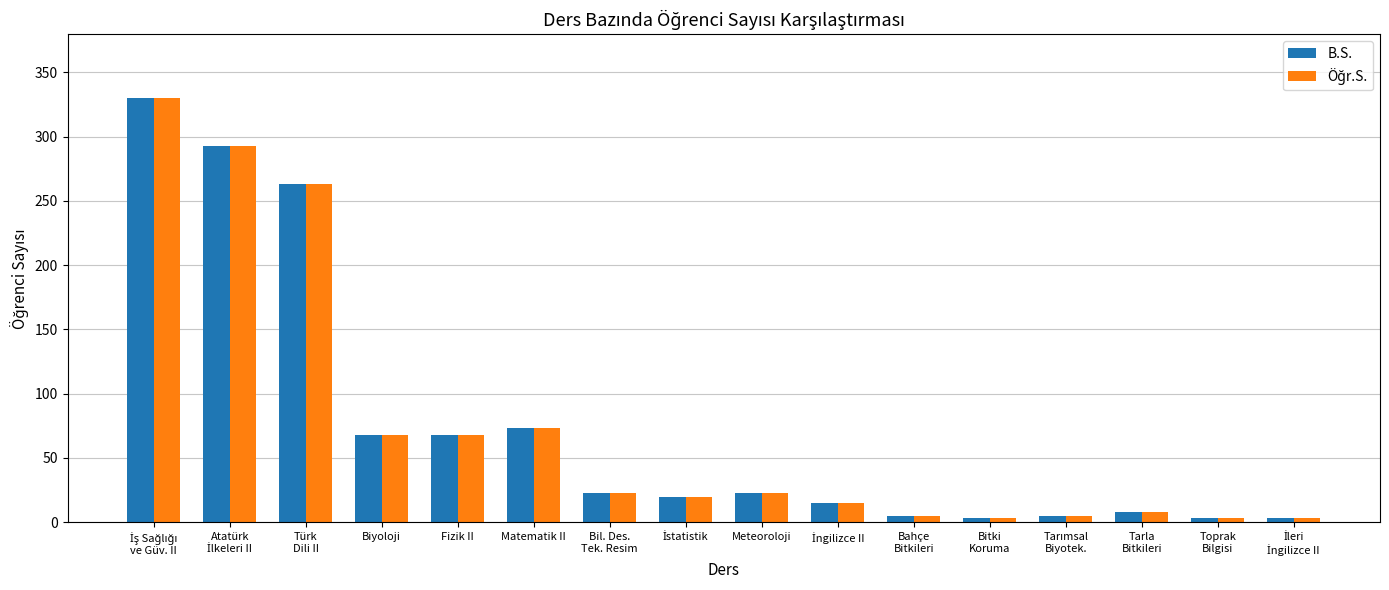

What is the total value across all series at Biyoloji?

136